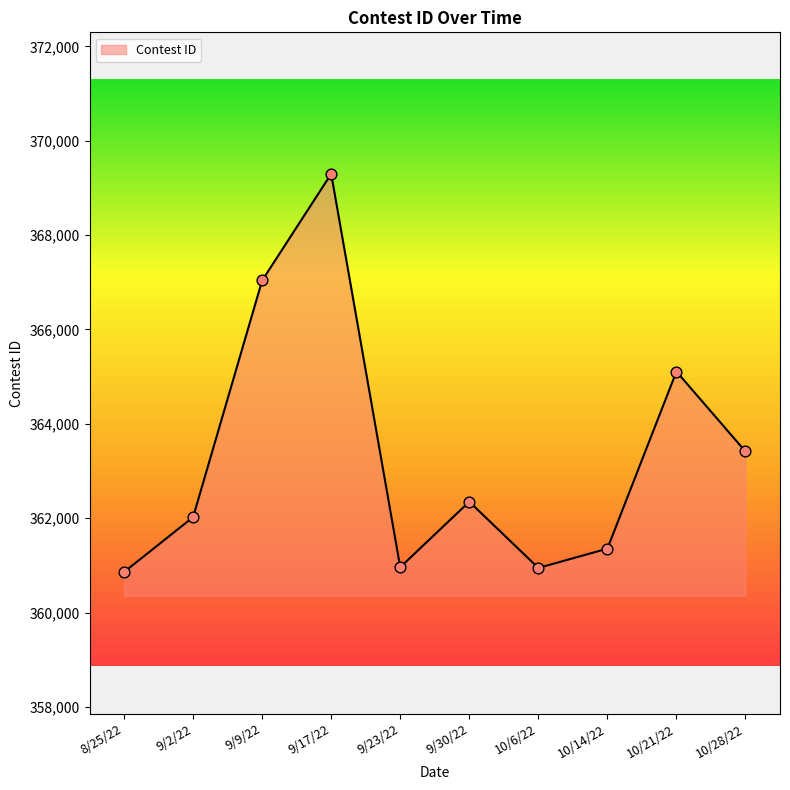

What is the change in value from 9/17/22 to 10/6/22?

-8353